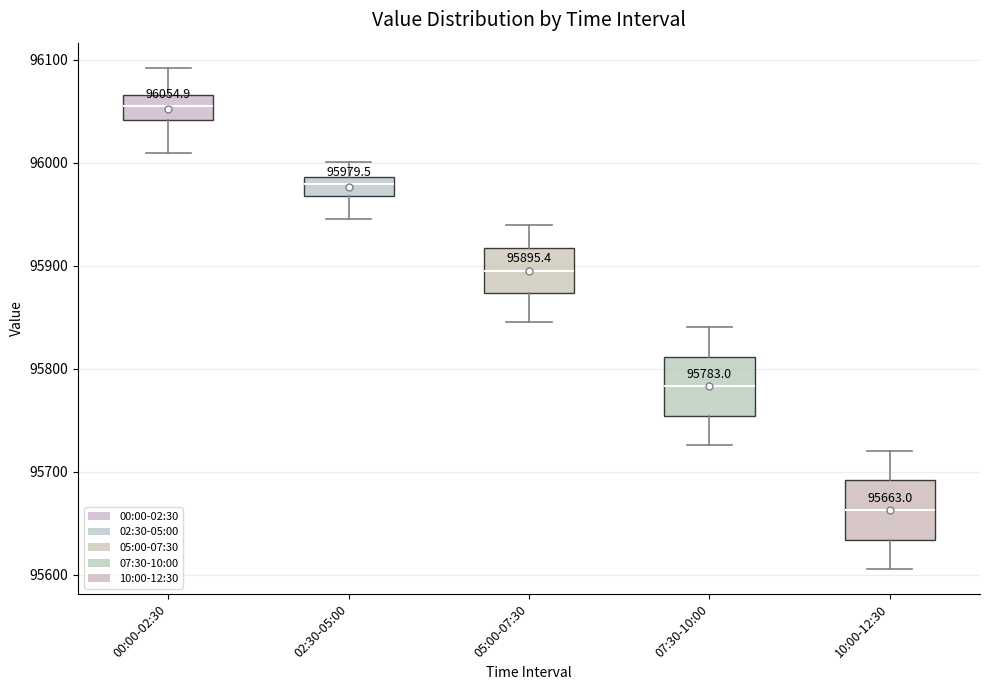

Which box's median line is the lowest?

10:00-12:30